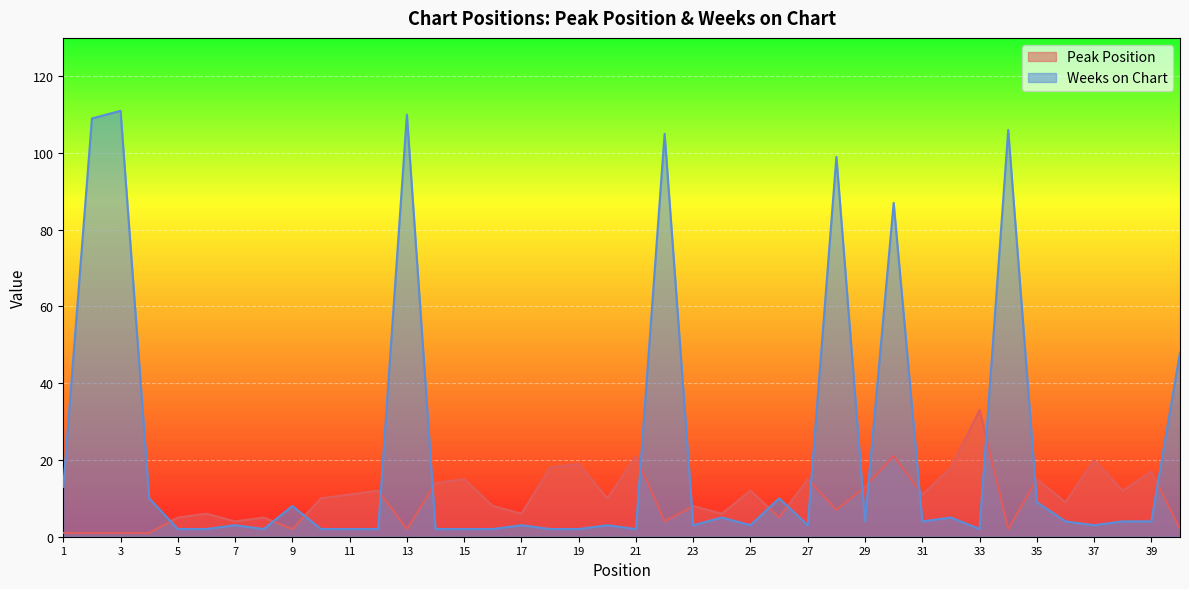

Reading right to left, list all the values displayed in this chart.

Peak Position: 2	17	12	20	9	15	2	33	18	11	21	13	7	15	5	12	6	8	4	21	10	19	18	6	8	15	14	2	12	11	10	2	5	4	6	5	1	1	1	1
Weeks on Chart: 48	4	4	3	4	9	106	2	5	4	87	4	99	3	10	3	5	3	105	2	3	2	2	3	2	2	2	110	2	2	2	8	2	3	2	2	10	111	109	13